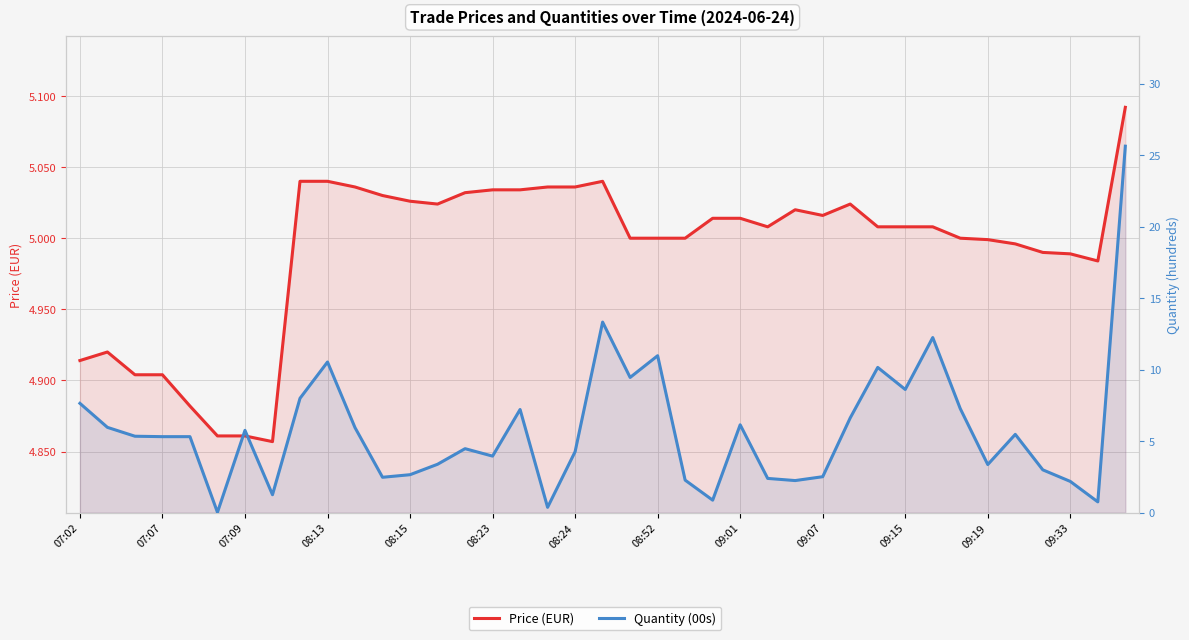

How many data points does each series have?

39